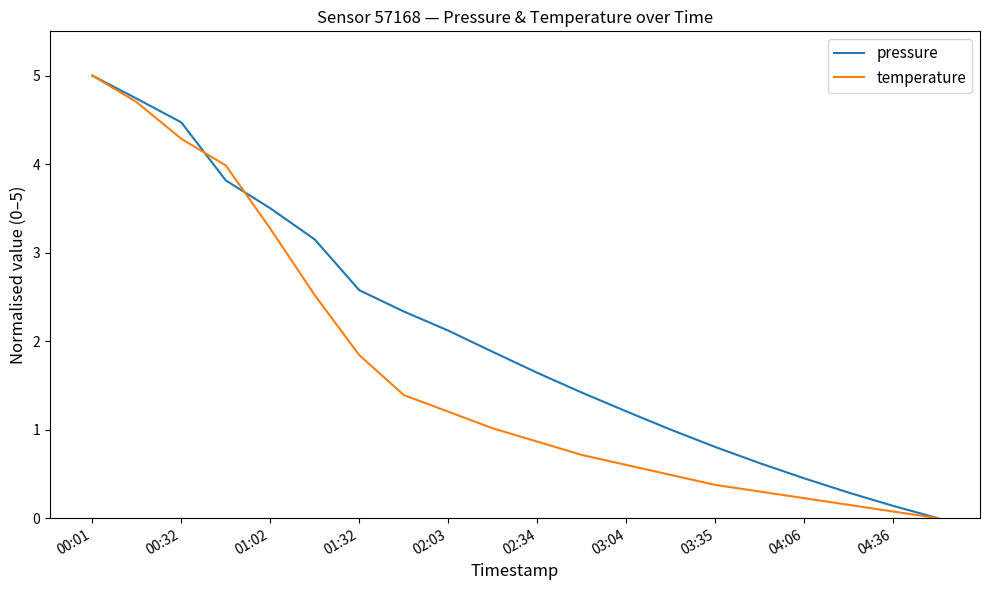

Which series has the largest total across all categories?

pressure